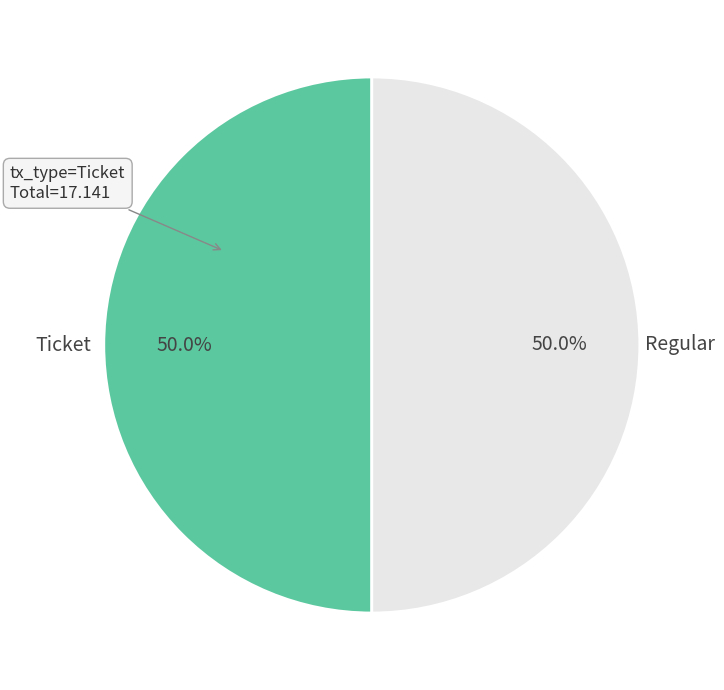

Do Regular and Ticket together represent more than half of the pie?

Yes